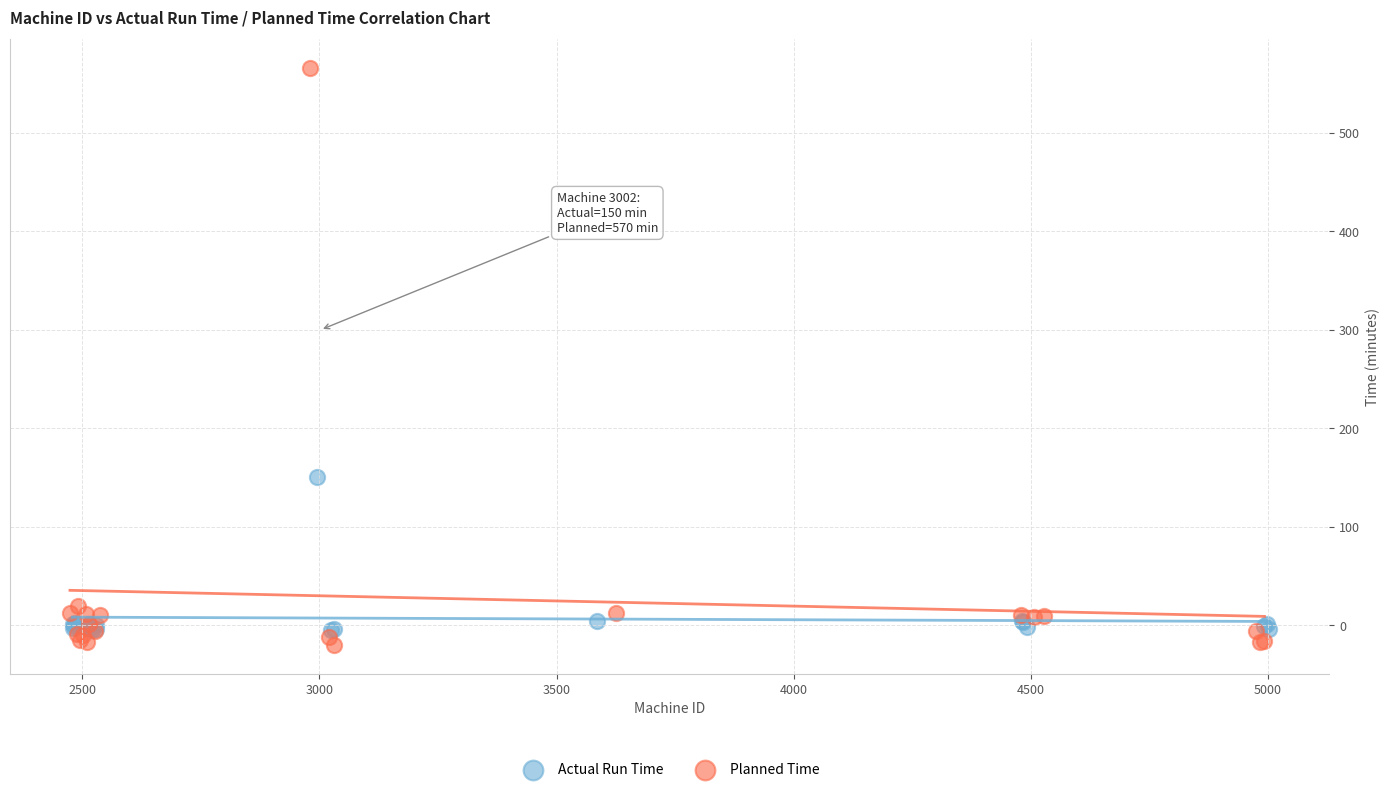

Which series has the widest spread of Y values?

Planned Time